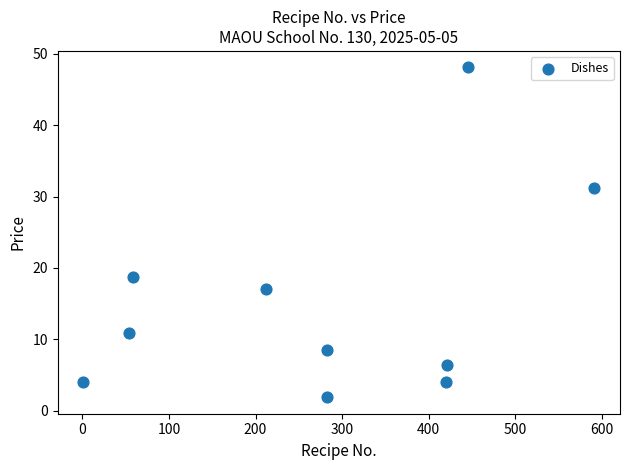

What is the range of X values (max minus min)?

589.9